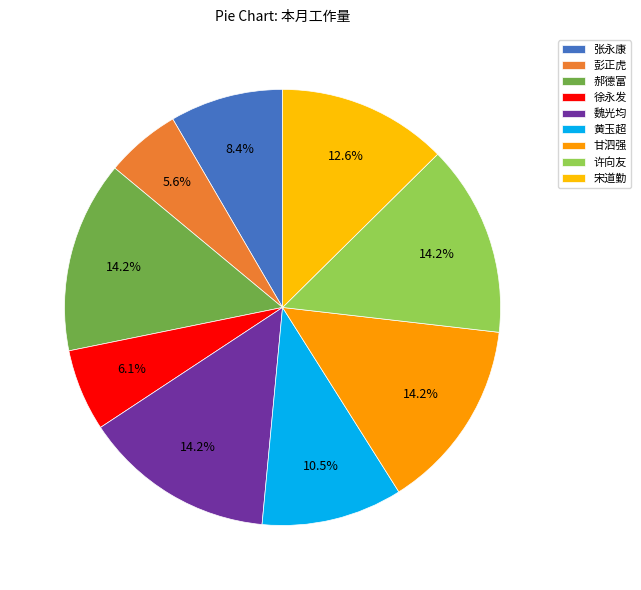

To the nearest percent, what percentage of the pie is 徐永发?

6%